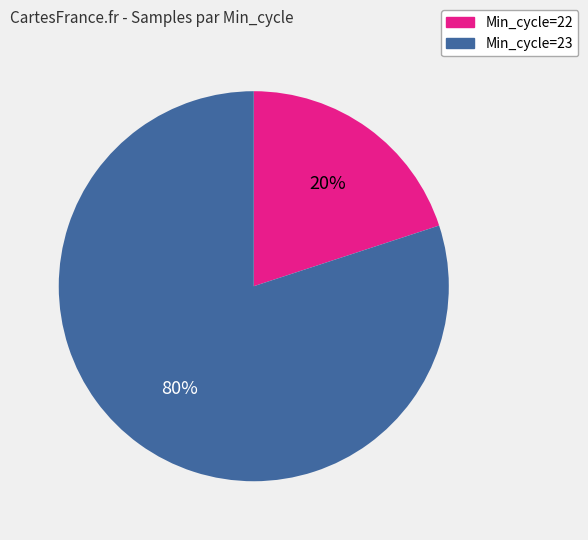

Approximately how many times larger is the value at Min_cycle=23 compared to Min_cycle=22?

4.0